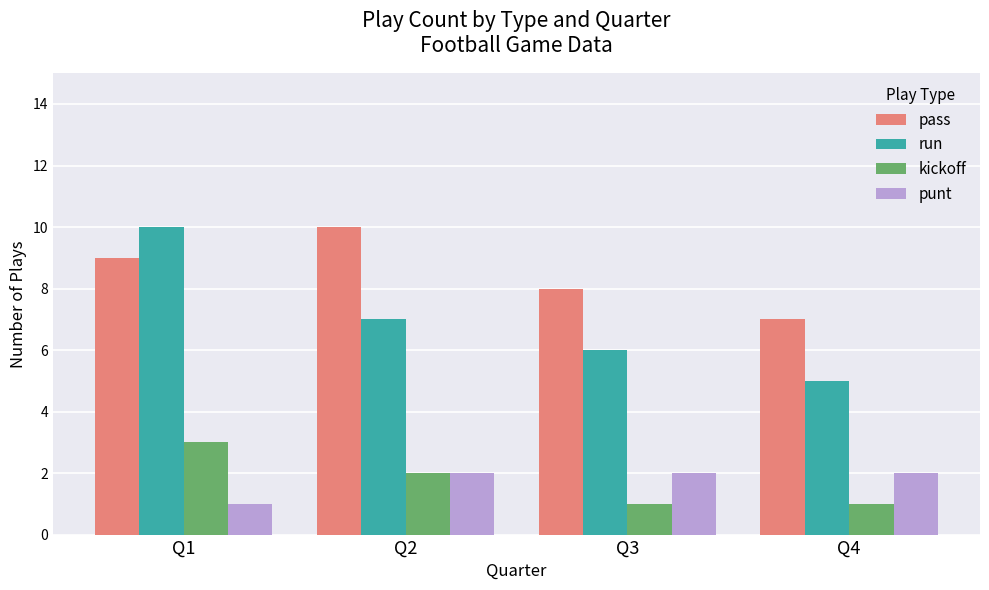

Read the punt value at Q1.

1